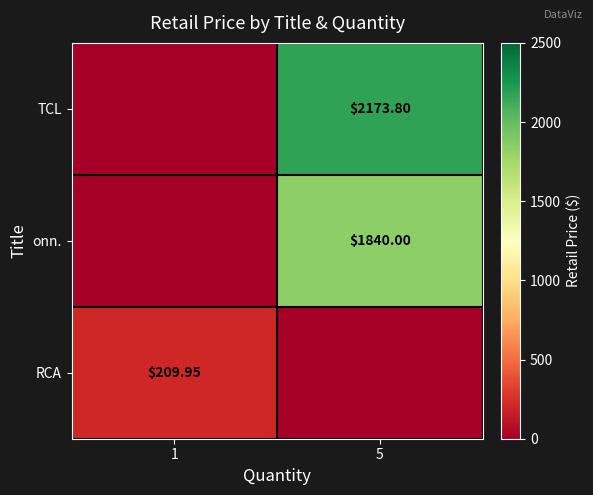

What is the difference between the TCL values at 1 and 5?

2173.8